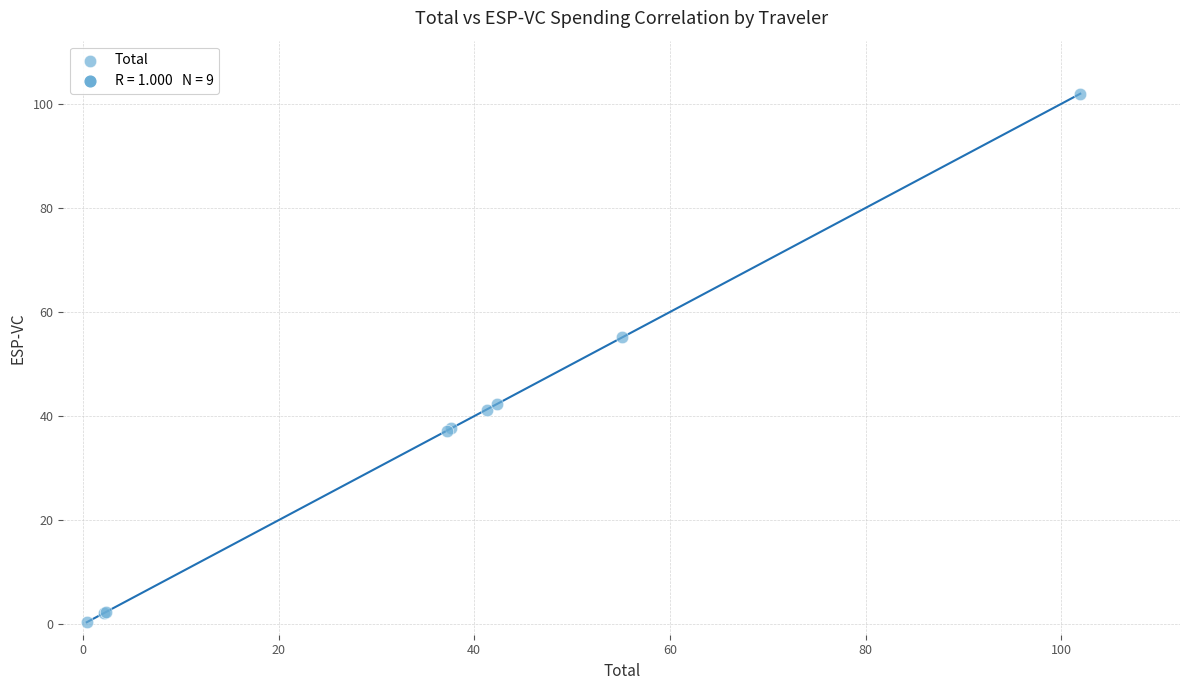

What Y value in the scatter plot is closest to 51?

55.1